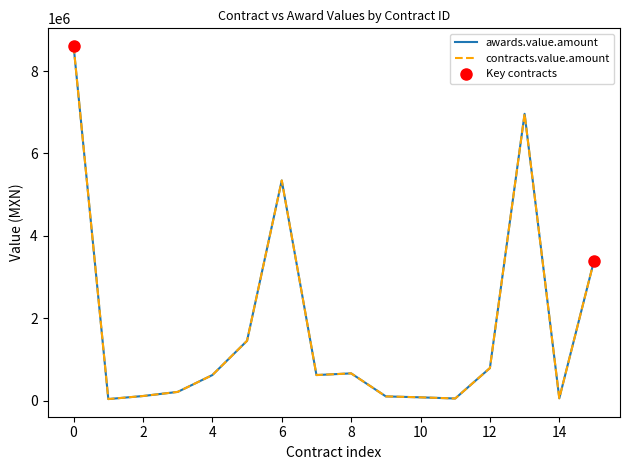

The awards.value.amount series shows 222645 at 8. True or false?

False